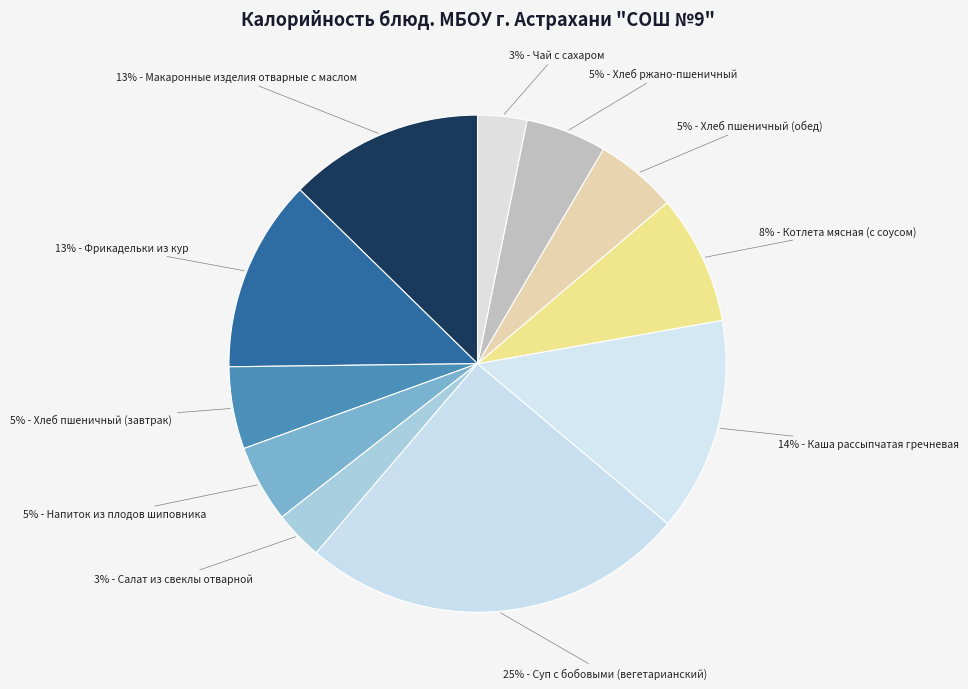

What is the smallest slice in the pie chart?

Салат из свеклы отварной